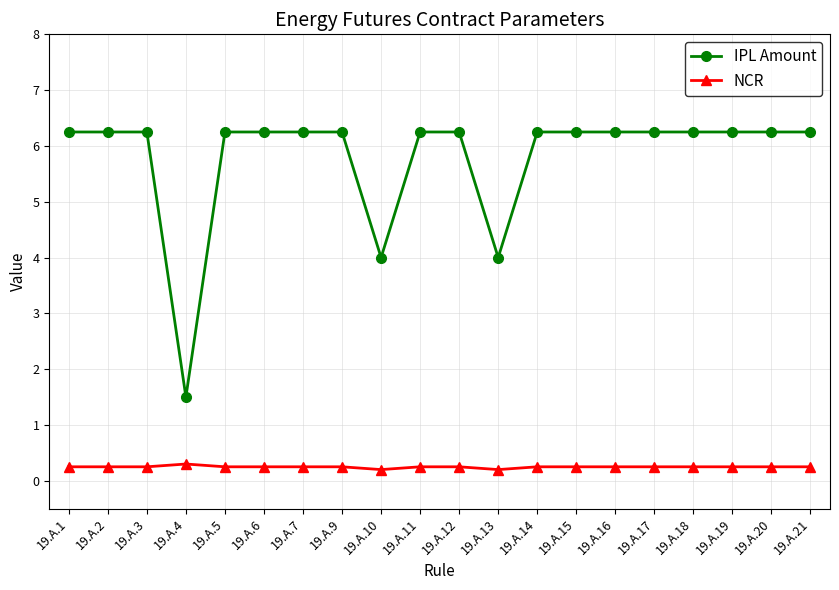

What is the total value across all series at 19.A.15?

6.5